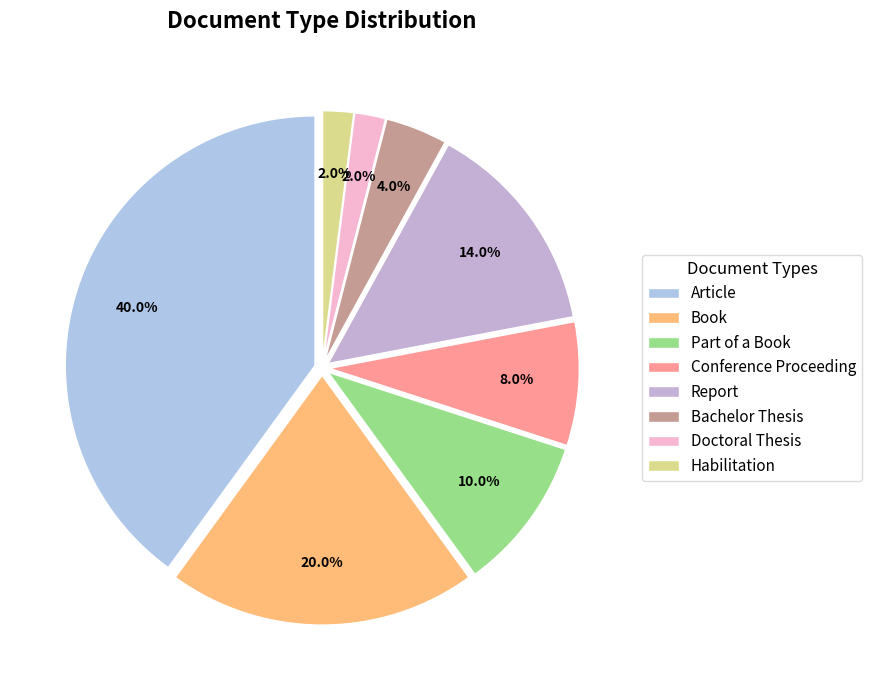

Do Report and Bachelor Thesis together represent more than half of the pie?

No